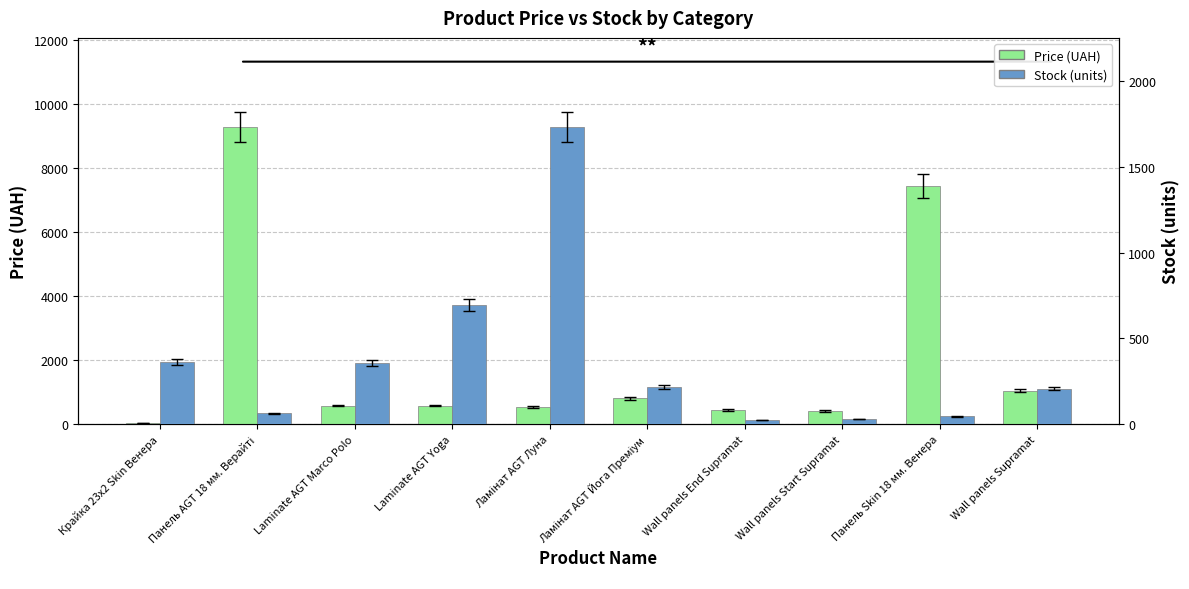

At which category is the sum across all series the highest?

Панель AGT 18 мм. Верайті